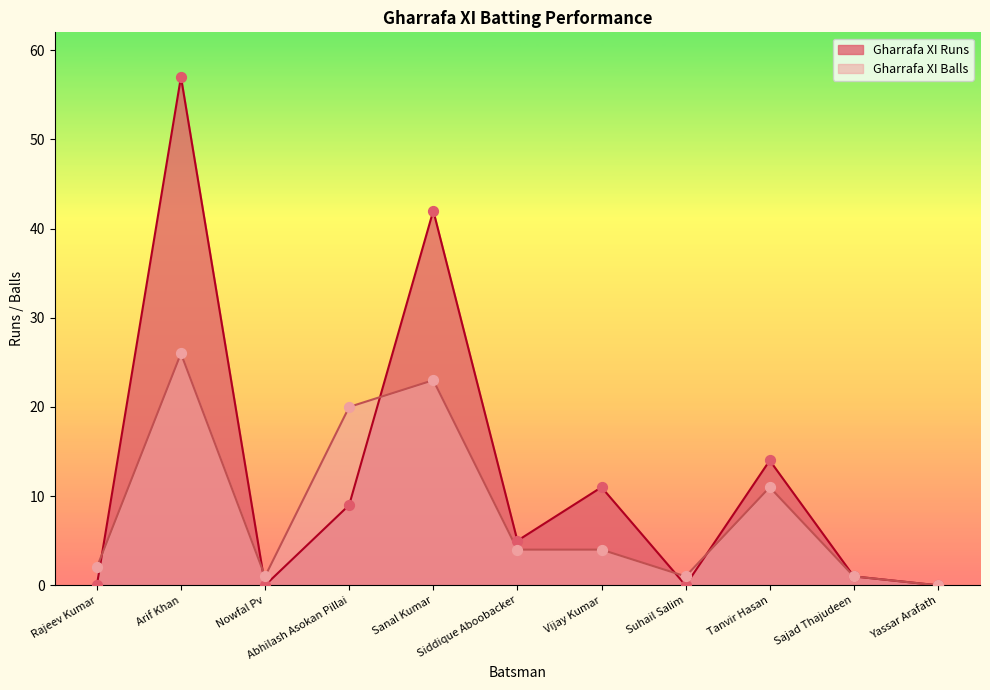

Is the value of Gharrafa XI Balls at Sanal Kumar greater than the value of Gharrafa XI Runs at Nowfal Pv?

Yes